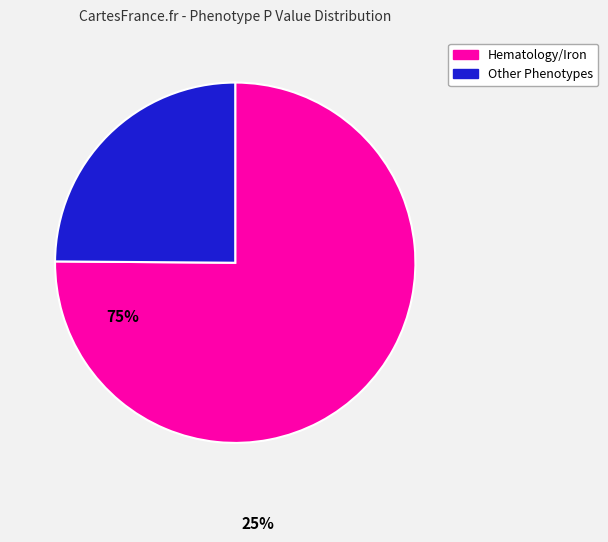

Is there any slice that represents more than half of the pie?

Yes